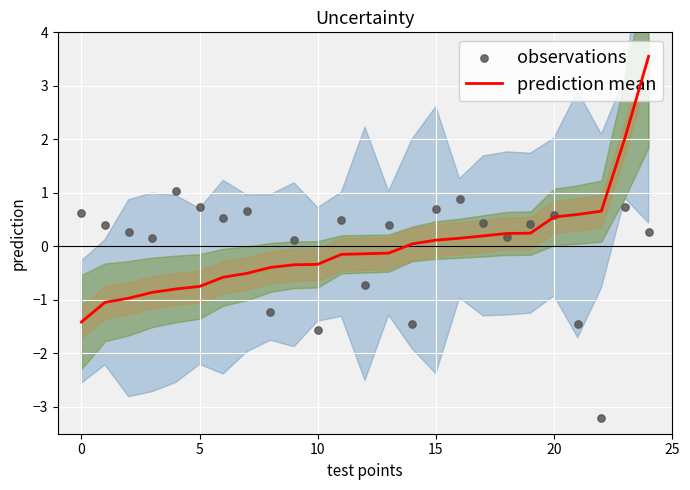

Which series contains the highest Y value?

prediction mean